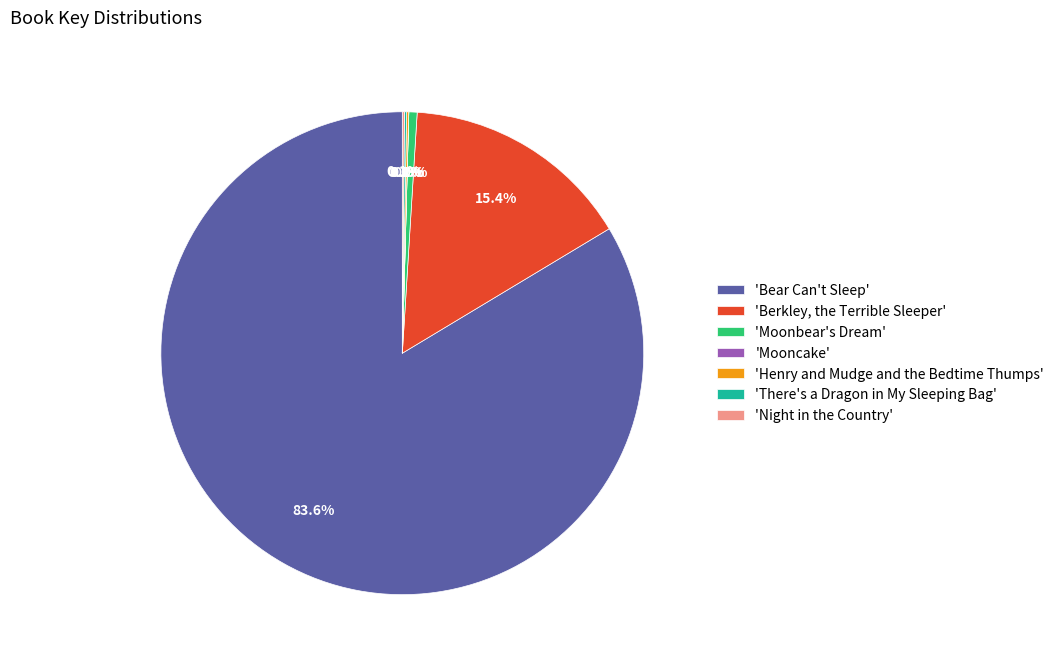

Is 'Bear Can't Sleep' the majority of the pie?

Yes